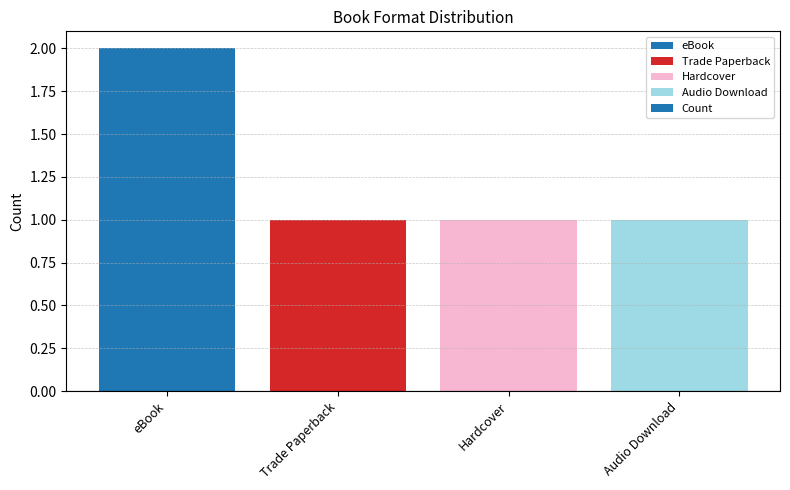

What is the smallest value displayed?

1